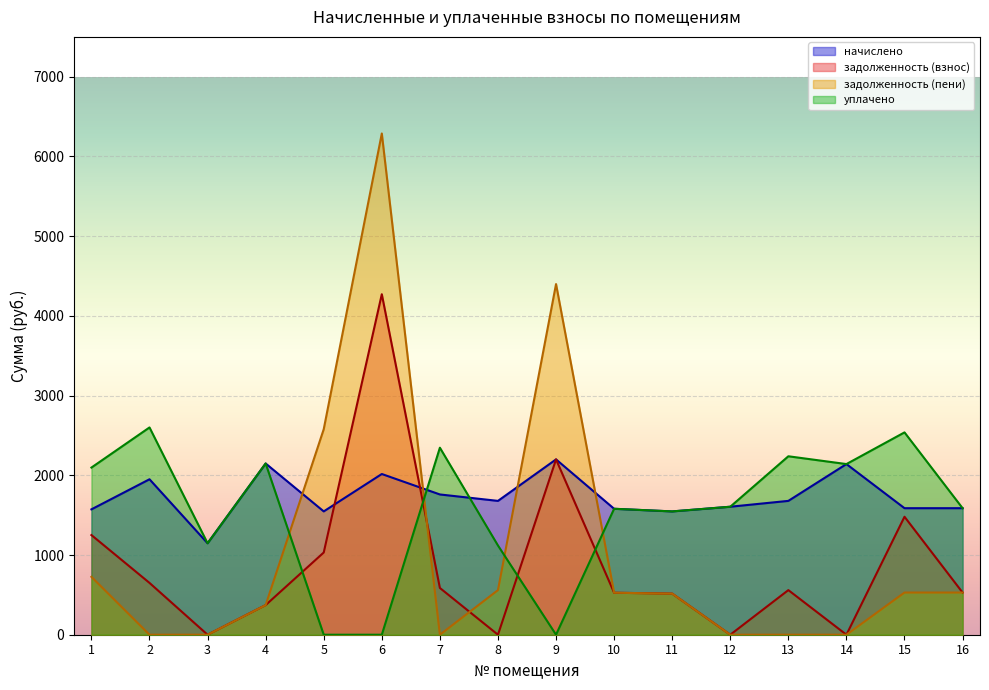

What is the value of the уплачено point at the 2nd from the left?

2600.4